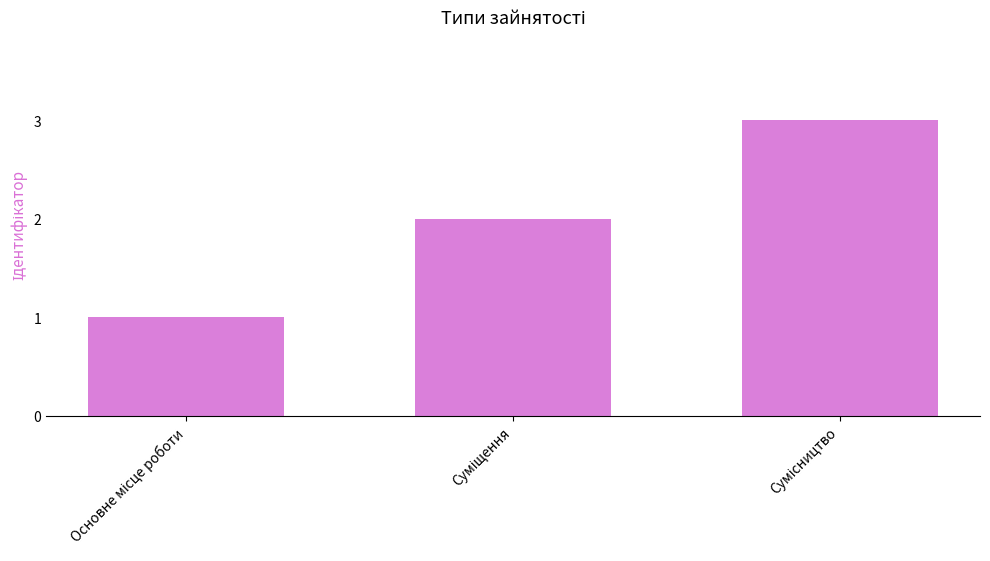

What is the average value?

2